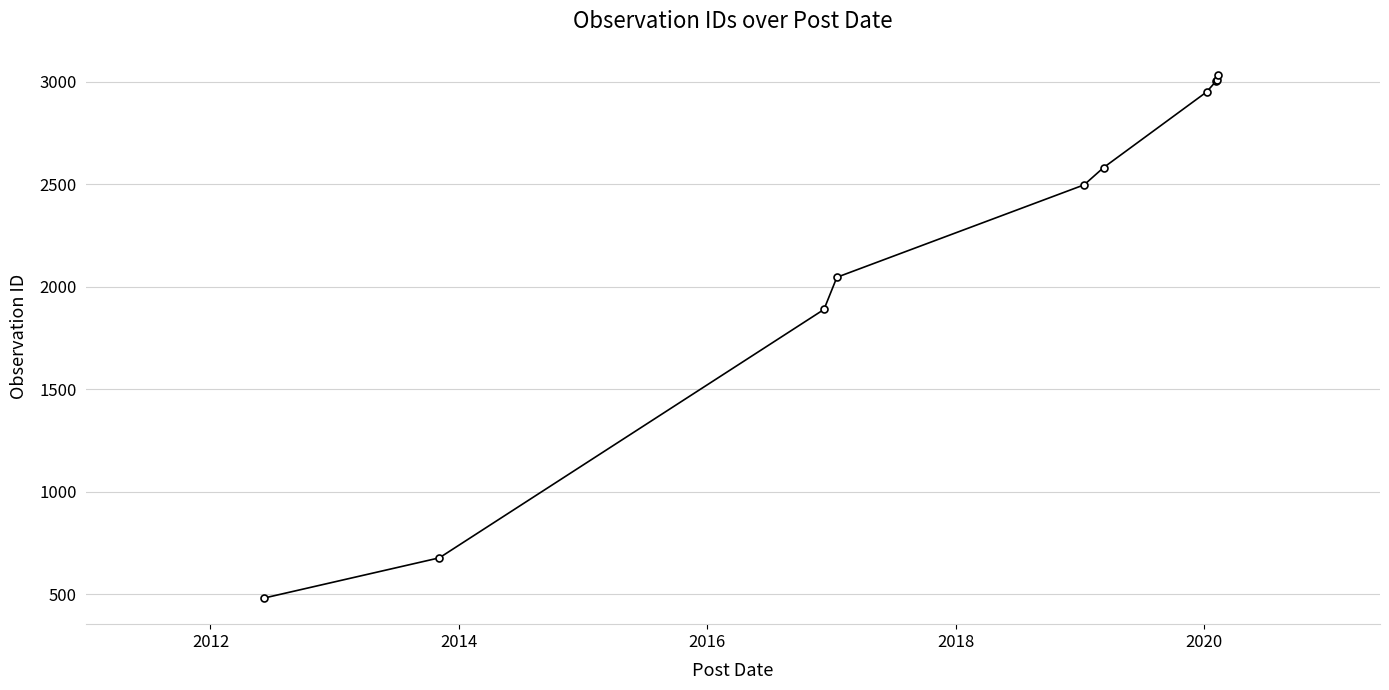

What is the average value?

2217